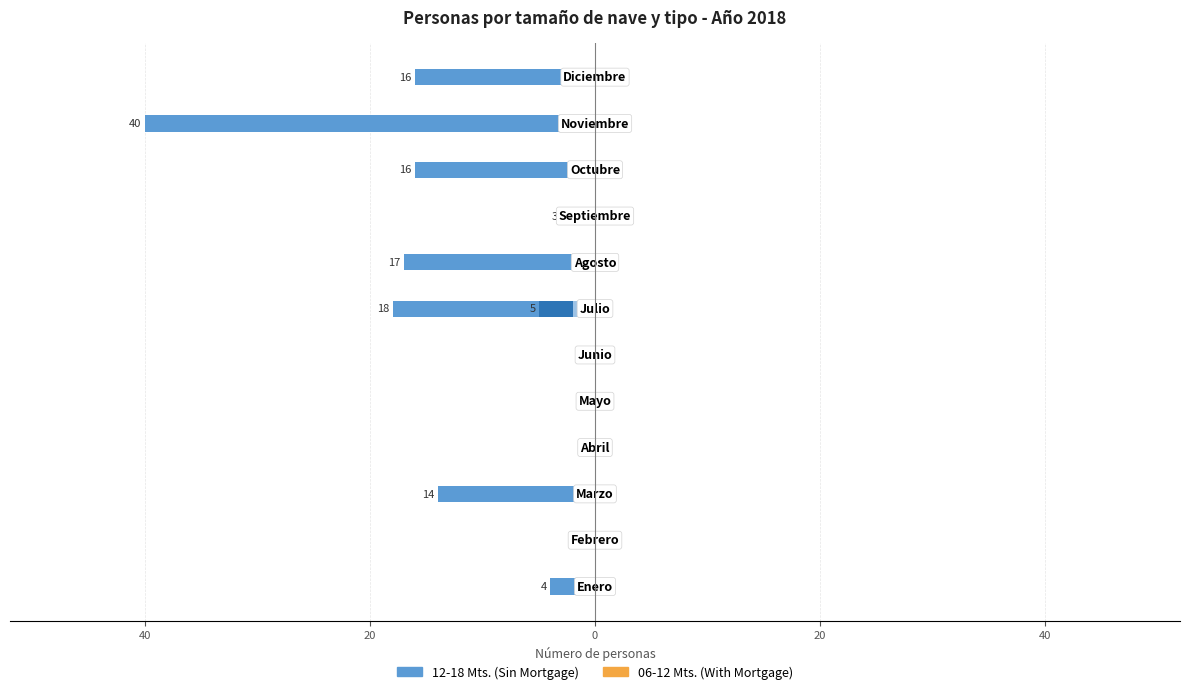

Is it true that 06-12 Mts. (Heridos) equals -1 at 0?

False